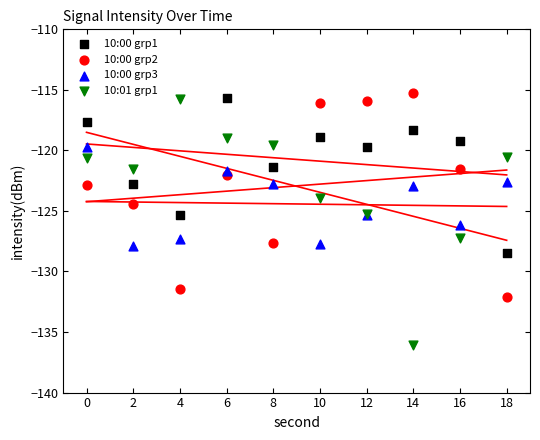

Which series has the largest Y range (max minus min)?

10:01 grp1